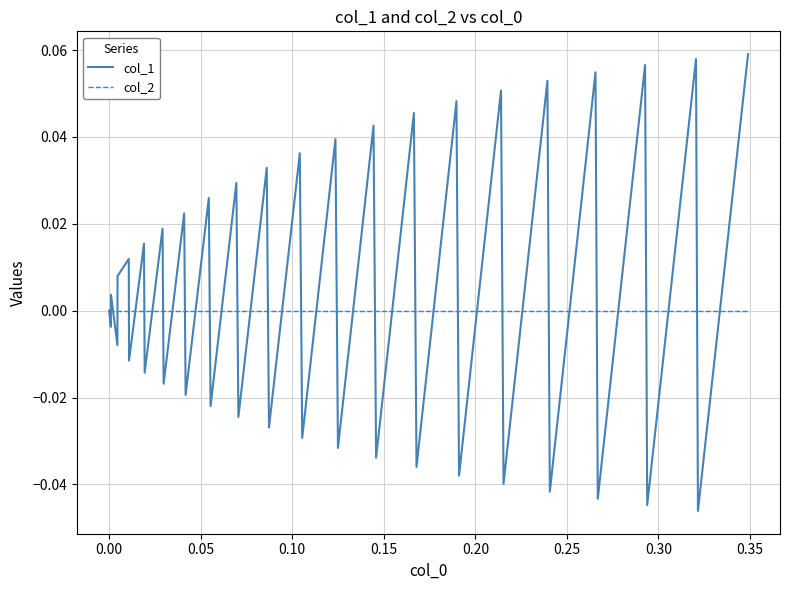

Which series has the largest total across all categories?

col_1